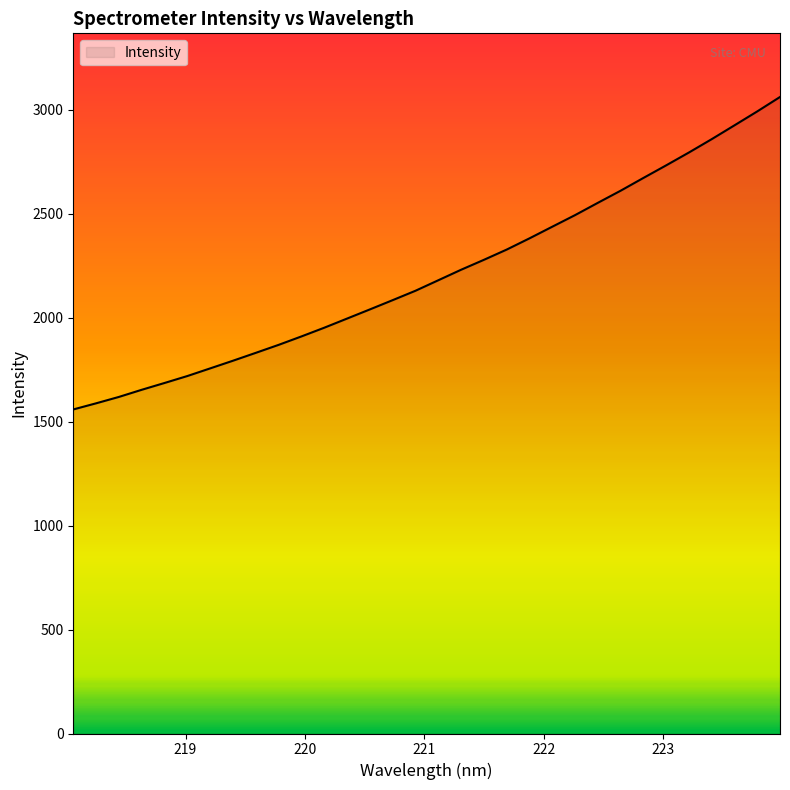

What is the minimum value shown in the chart?

1558.9